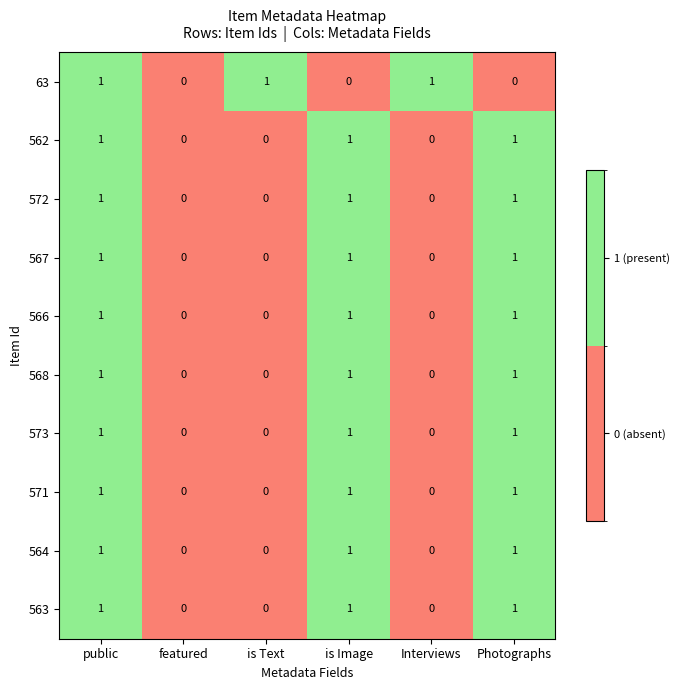

At which category is the sum across all series the highest?

public